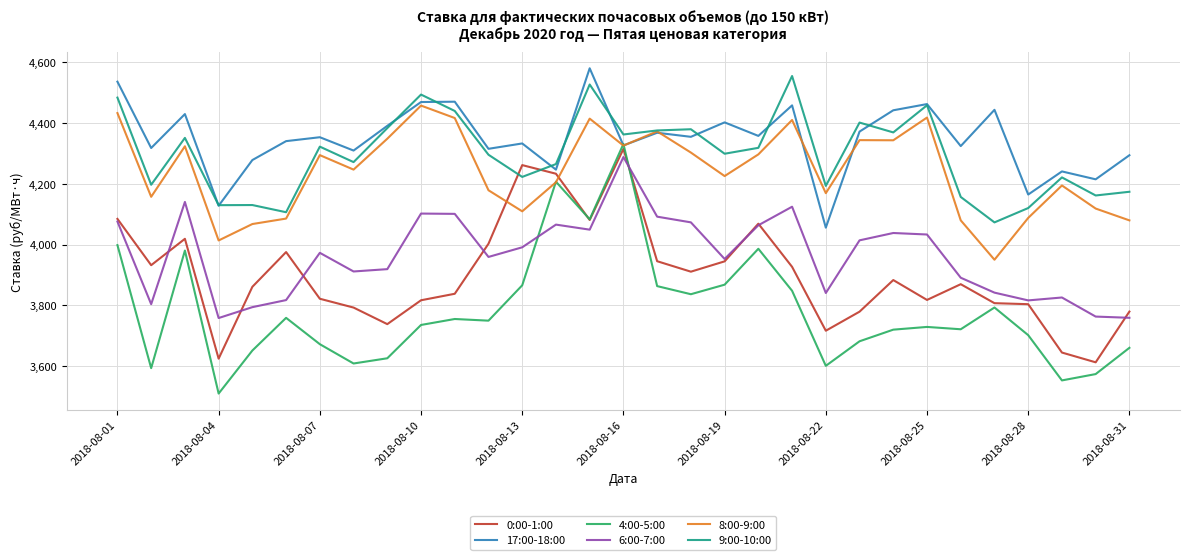

How many times do 6:00-7:00 and 4:00-5:00 cross each other?

2